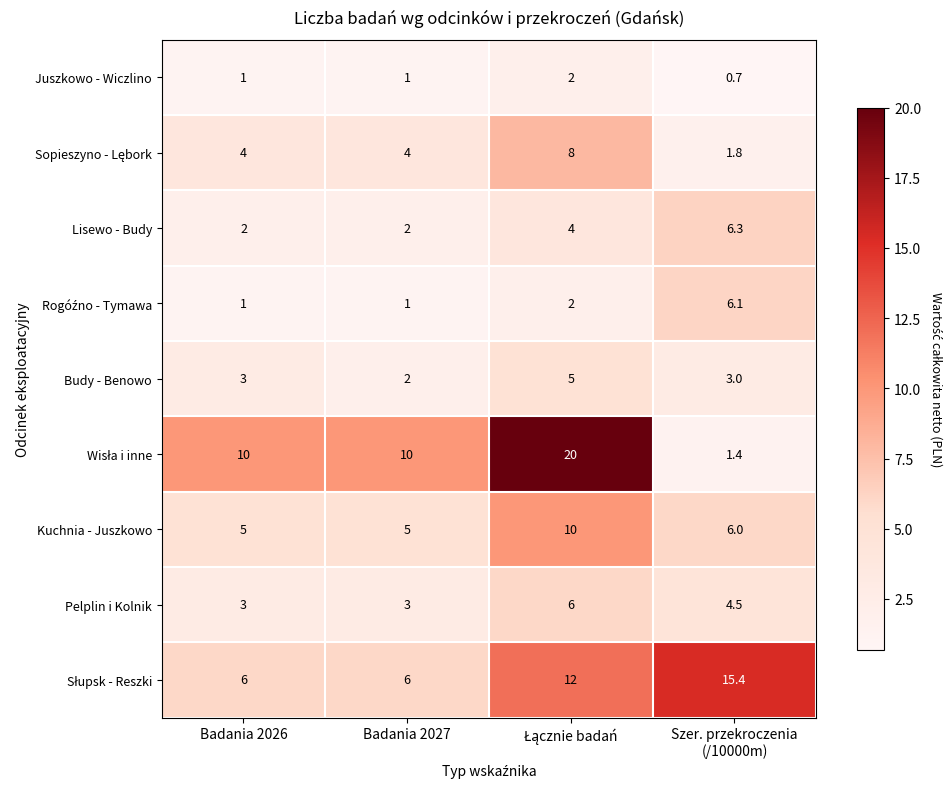

The Budy - Benowo series shows 2.0 at Badania 2027. True or false?

True